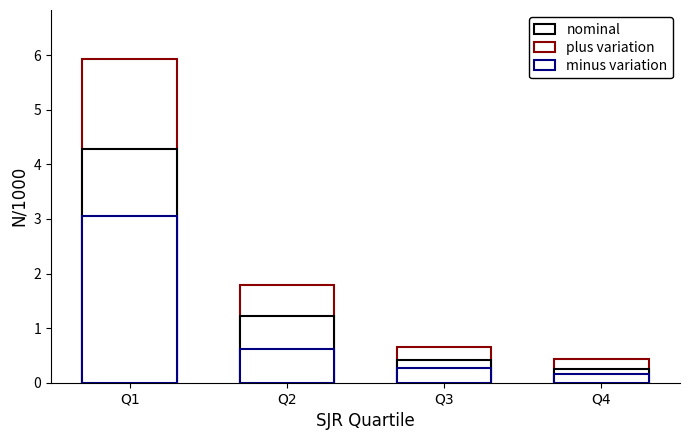

Which series changed the most between Q3 and Q4?

plus variation